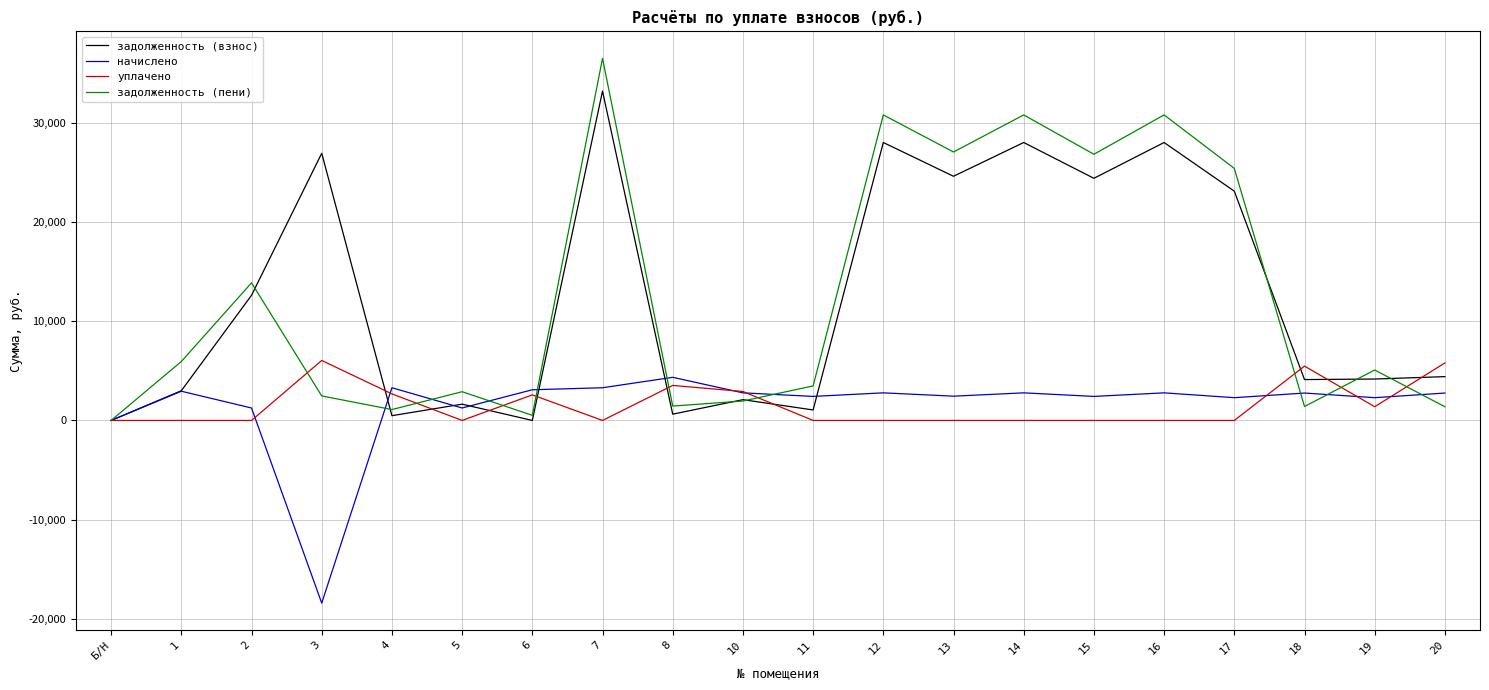

Where is начислено nearest to the value -7041?

Б/Н